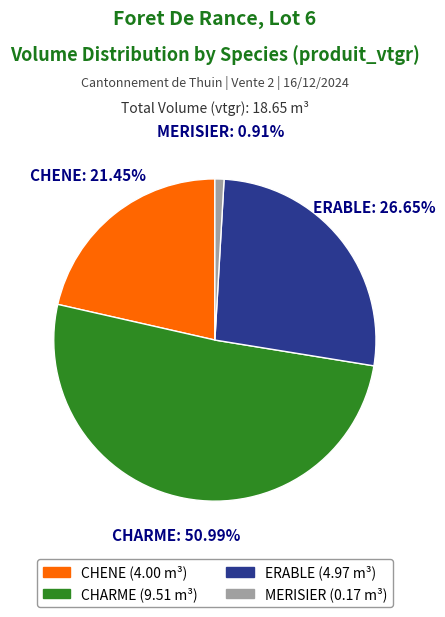

How many segments does this pie chart have?

4